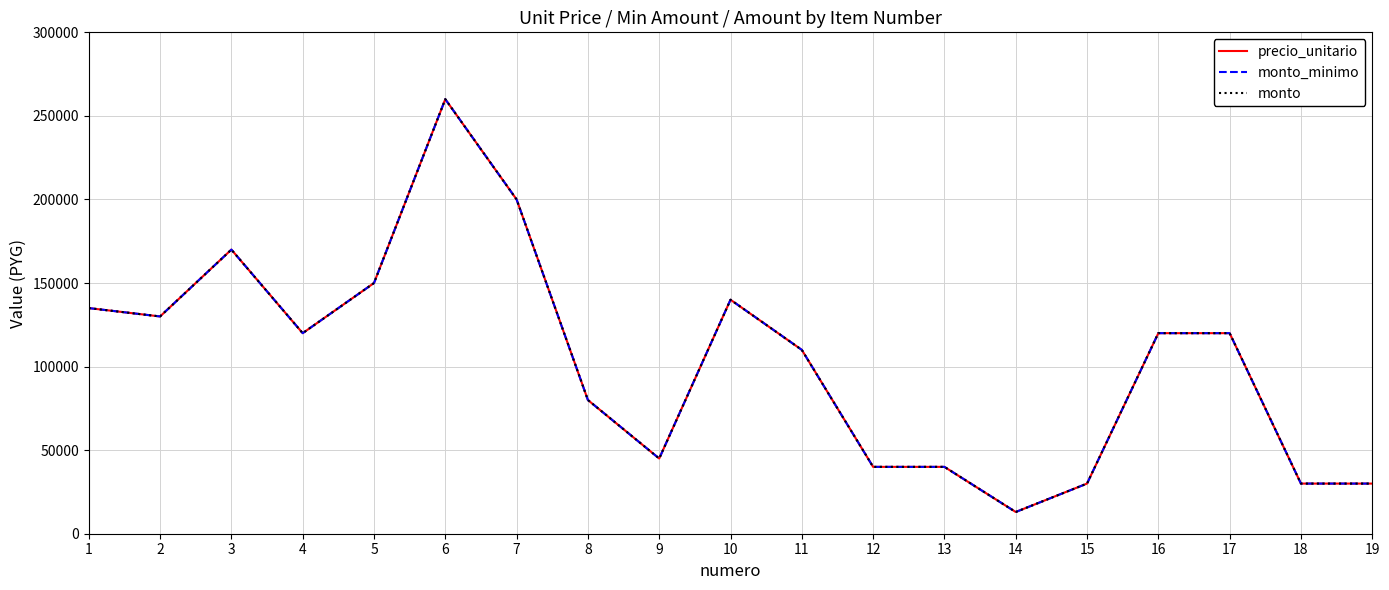

Where is the first local minimum for monto_minimo?

2